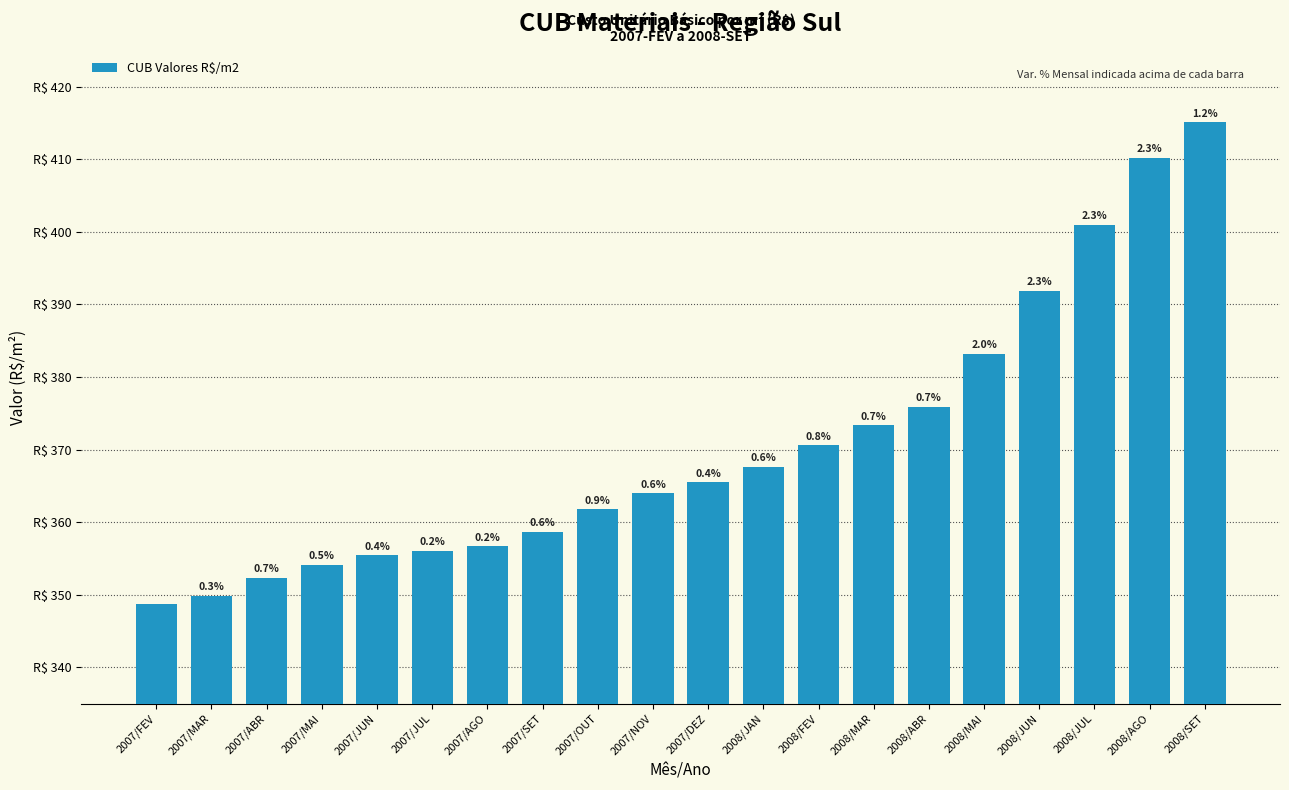

The chart shows a value of 356.1 at 2007/JUL. True or false?

True